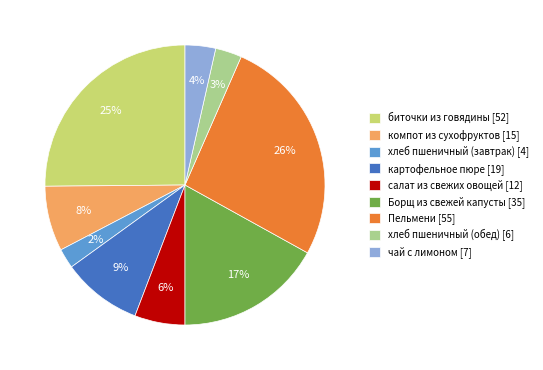

Is it true that Пельмени is 15% of the pie?

False